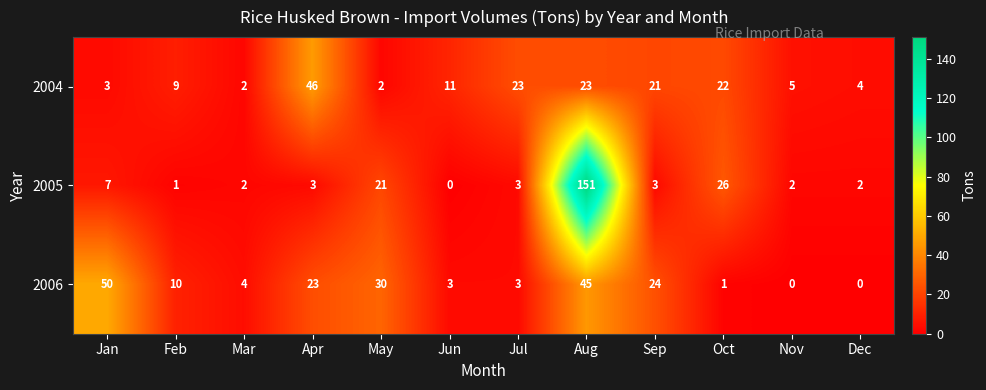

The value of 2006 at Sep is 24. True or false?

True